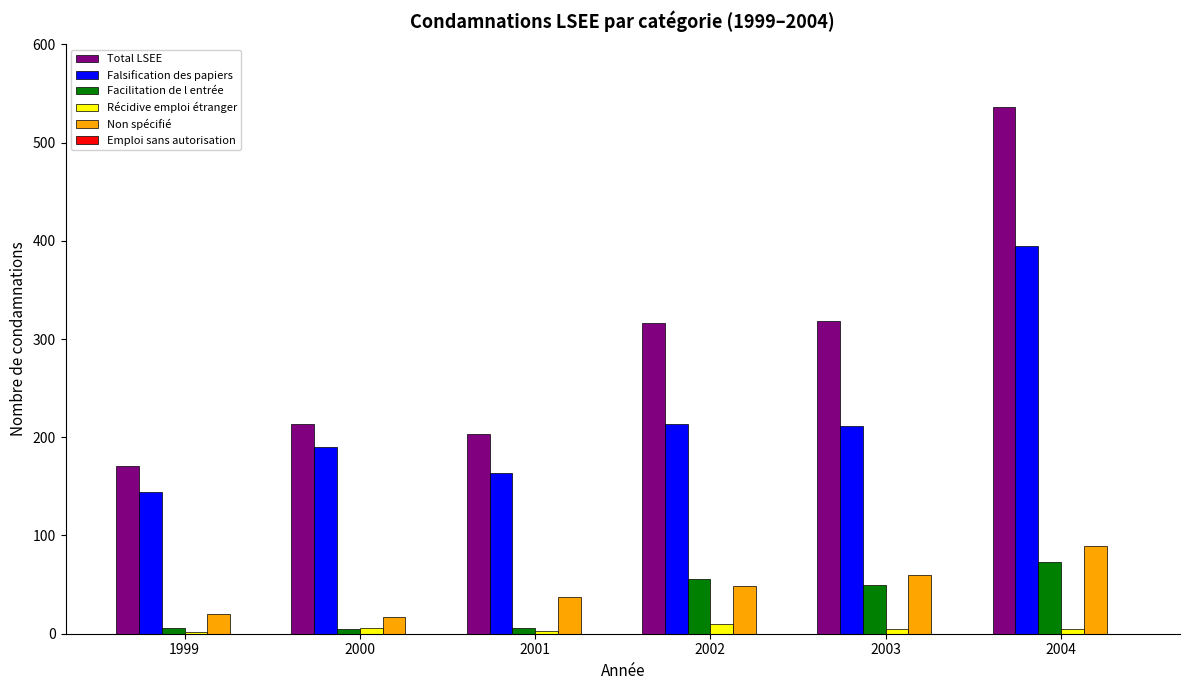

Which category has the lowest value in the Falsification des papiers series?

1999